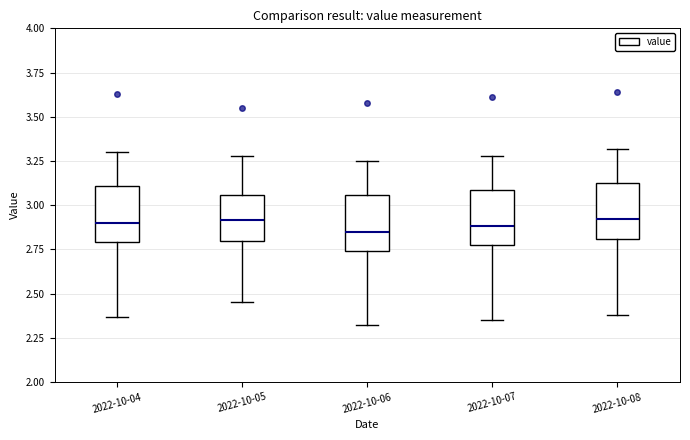

Reading left to right, read every box against the y-axis: the position of its median line, the range the box covers, and the ends of its whiskers. The values are not printed on the chart, so give them approximately, as read against the axis.

2022-10-04: median 2.90, box 2.80 to 3.10, whiskers 2.35 to 3.30
2022-10-05: median 2.90, box 2.80 to 3.05, whiskers 2.45 to 3.30
2022-10-06: median 2.85, box 2.75 to 3.05, whiskers 2.30 to 3.25
2022-10-07: median 2.90, box 2.75 to 3.10, whiskers 2.35 to 3.30
2022-10-08: median 2.90, box 2.80 to 3.15, whiskers 2.40 to 3.30